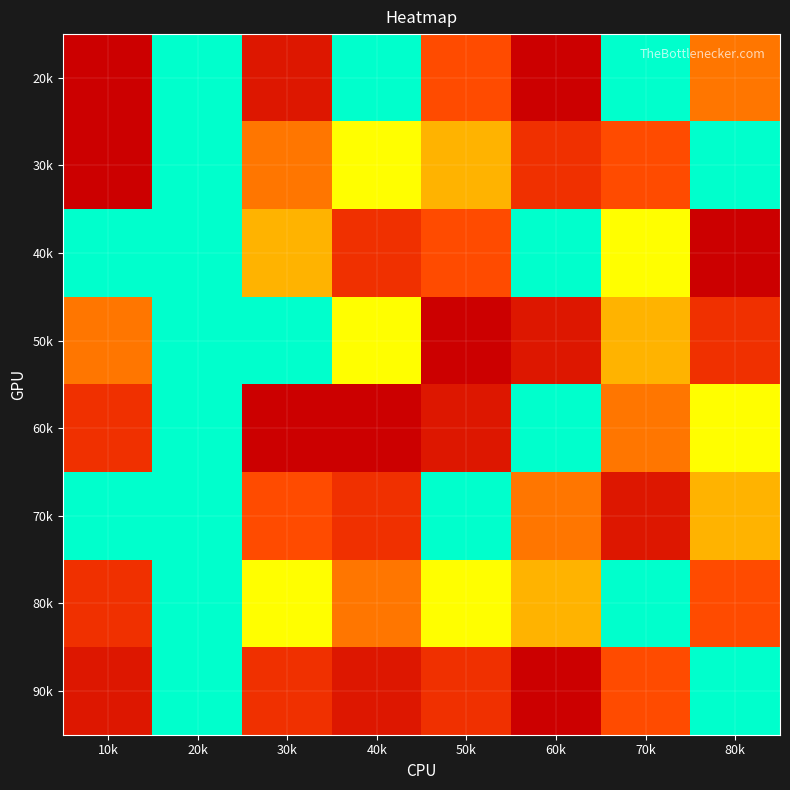

Reading left to right, what are all the values shown in this chart?

20k: 10k=9	20k=0	30k=8	40k=1	50k=6	60k=9	70k=2	80k=5
30k: 10k=9	20k=0	30k=5	40k=3	50k=4	60k=7	70k=6	80k=1
40k: 10k=1	20k=0	30k=4	40k=7	50k=6	60k=2	70k=3	80k=9
50k: 10k=5	20k=0	30k=2	40k=3	50k=9	60k=8	70k=4	80k=7
60k: 10k=7	20k=0	30k=9	40k=9	50k=8	60k=1	70k=5	80k=3
70k: 10k=2	20k=0	30k=6	40k=7	50k=1	60k=5	70k=8	80k=4
80k: 10k=7	20k=0	30k=3	40k=5	50k=3	60k=4	70k=1	80k=6
90k: 10k=8	20k=0	30k=7	40k=8	50k=7	60k=9	70k=6	80k=2